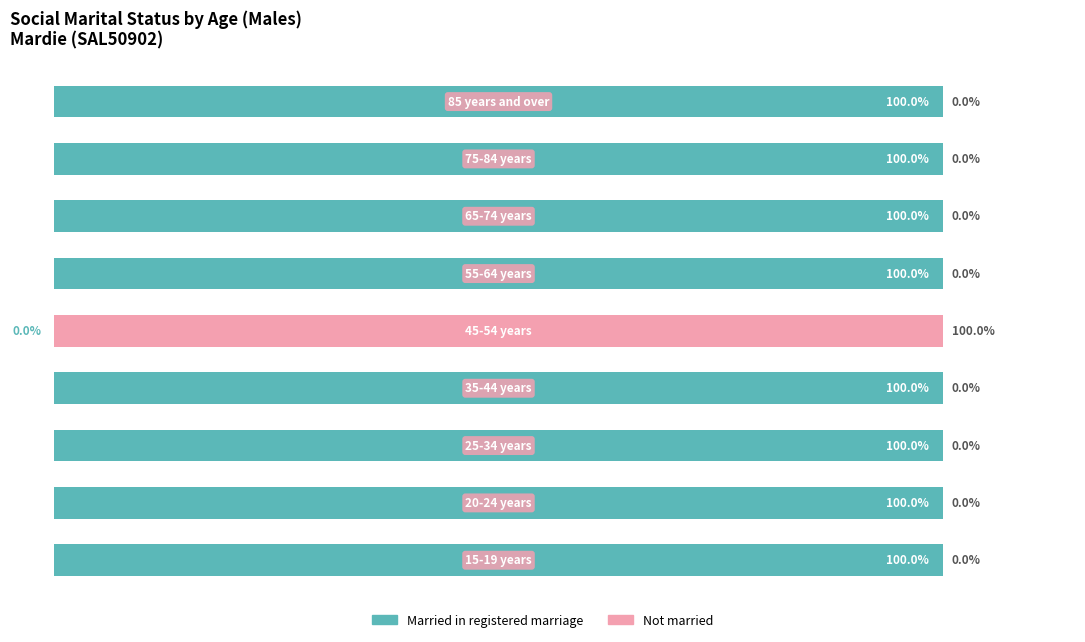

Reading right to left, transcribe all the data shown in this chart.

Married in registered marriage: 100	100	100	100	0	100	100	100	100
Not married: 0	0	0	0	100	0	0	0	0